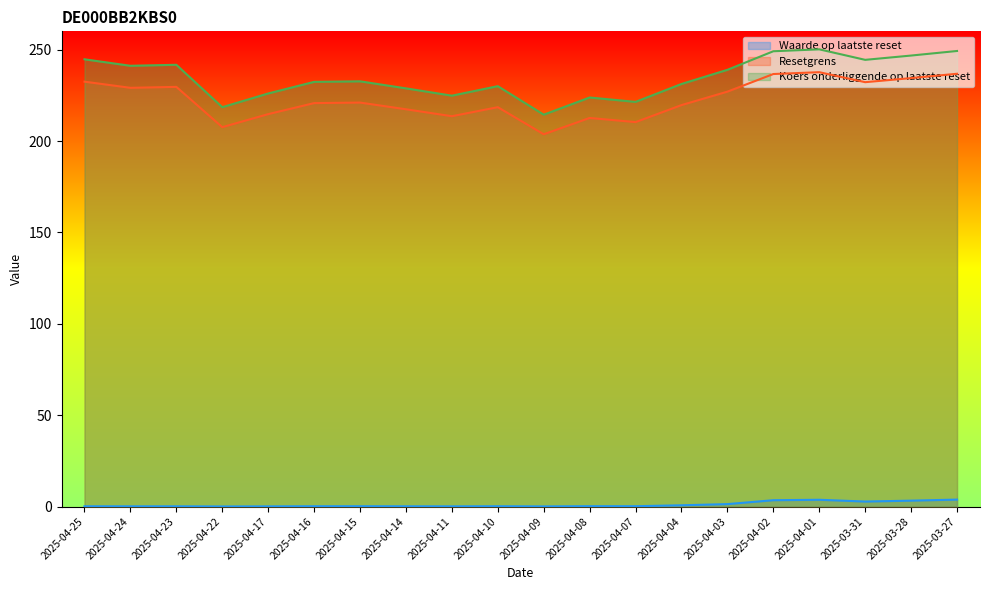

In Koers onderliggende op laatste reset, how many points are lower than both neighbors (excluding endpoints)?

6